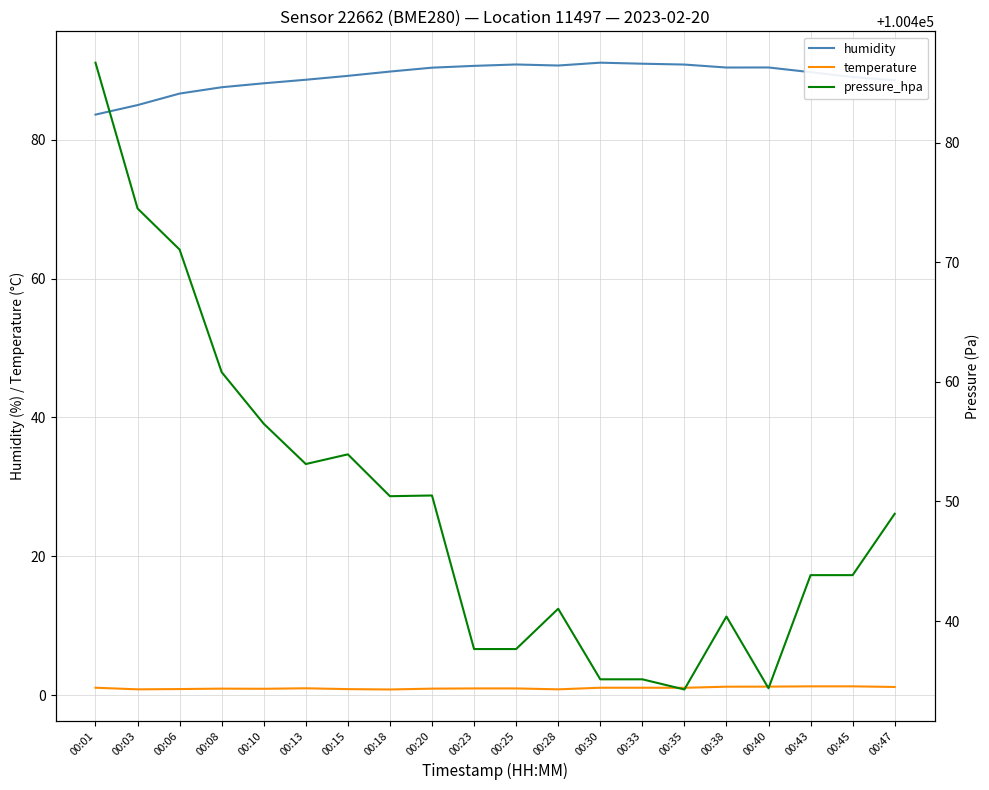

Count the number of data series in this chart.

3